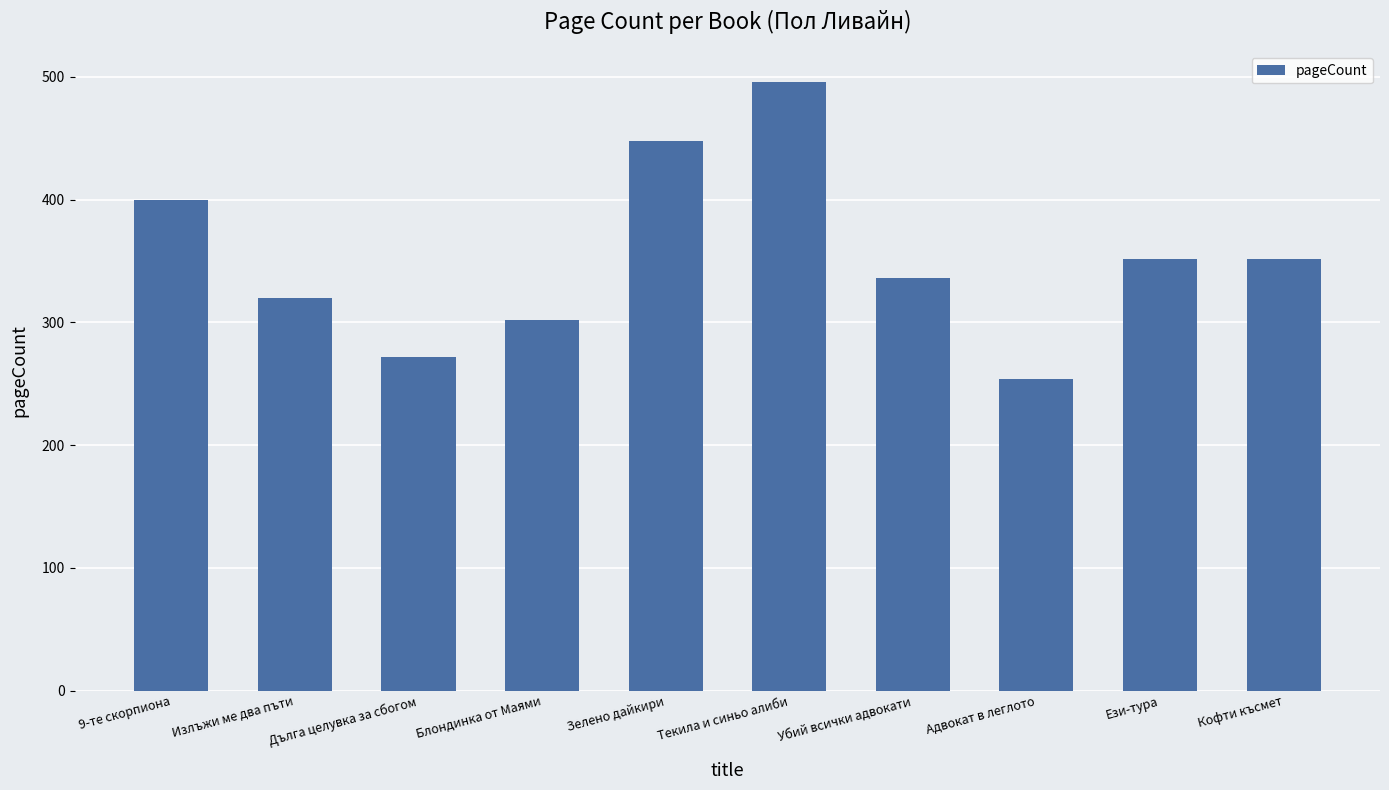

What is the change in value from Дълга целувка за сбогом to Зелено дайкири?

+176